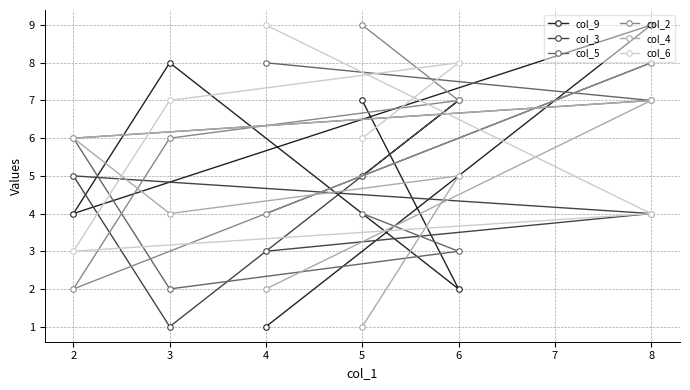

Which series has the largest range (max minus min)?

col_9